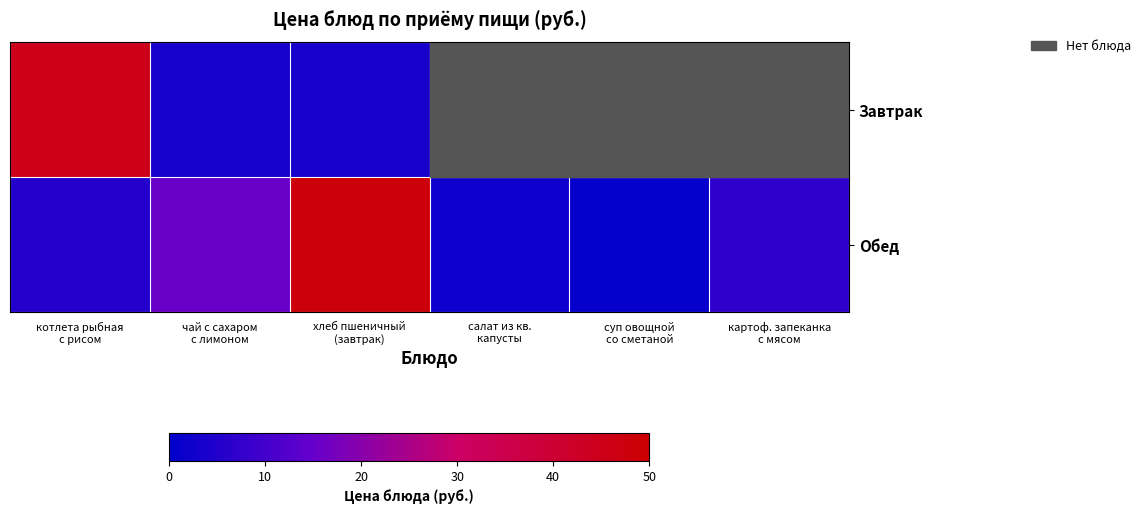

What is the greatest value displayed?

48.0